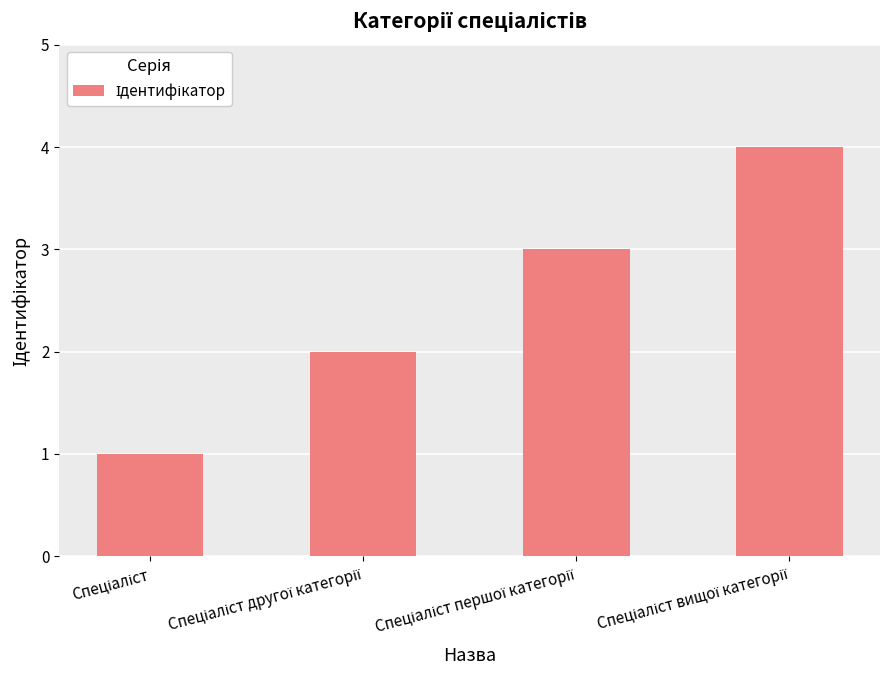

What is the greatest value displayed?

4